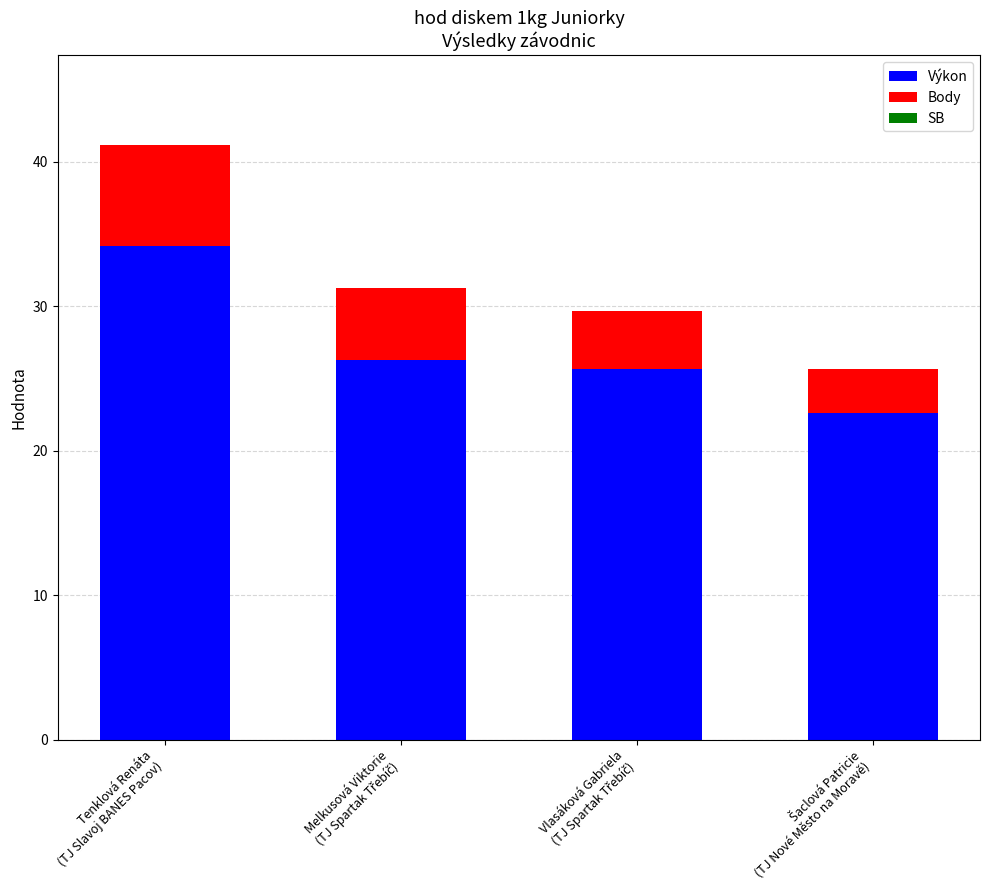

What is the sum of all Výkon values?

108.8